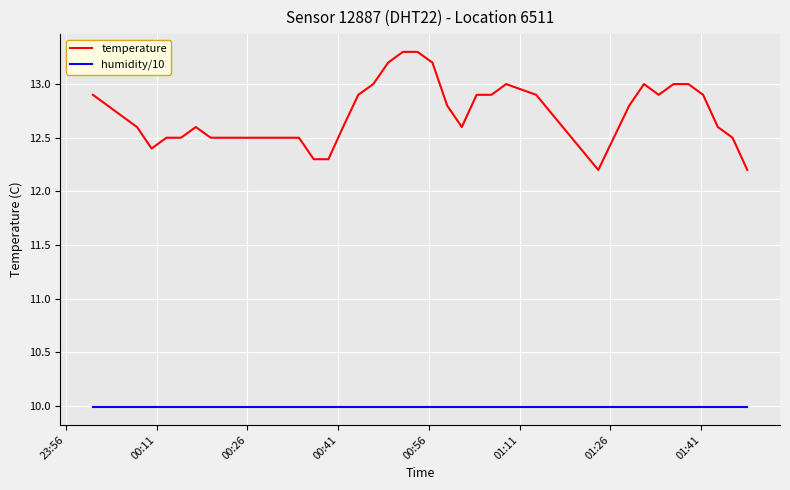

Which series has the largest total across all categories?

temperature